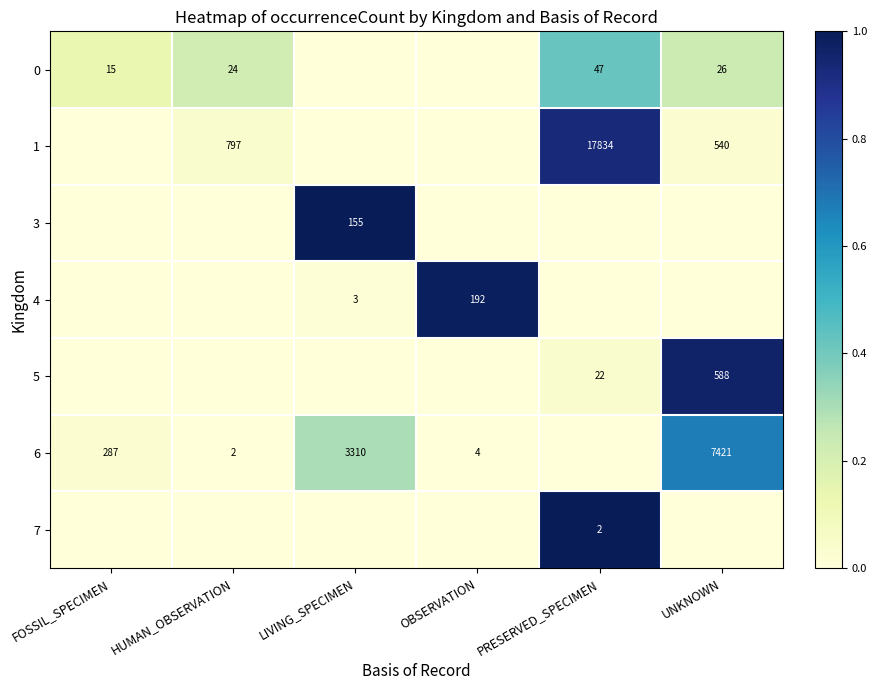

Is it true that 1 equals 17834 at PRESERVED_SPECIMEN?

True